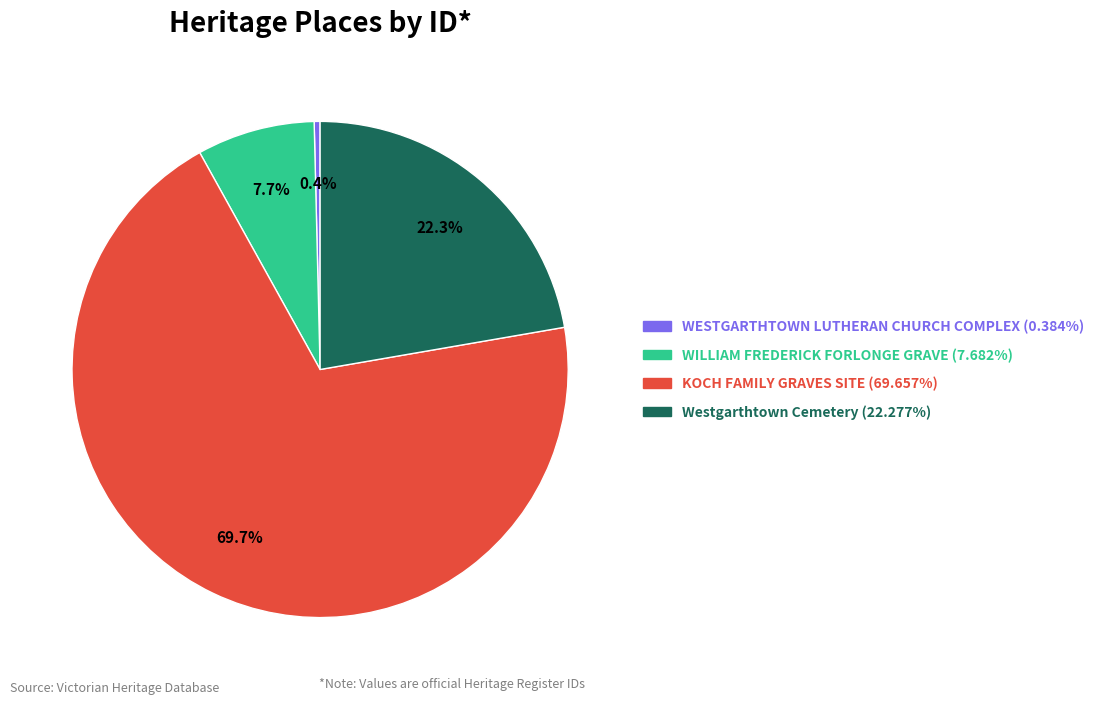

To the nearest percent, what is the average slice percentage?

25%